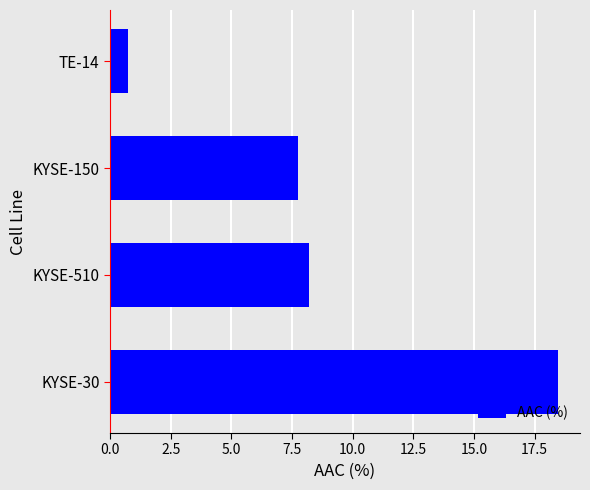

What is the minimum value shown in the chart?

0.7